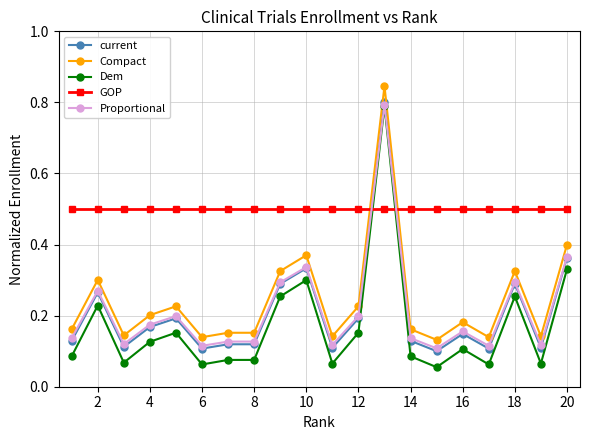

Which series has the widest spread of values?

Dem